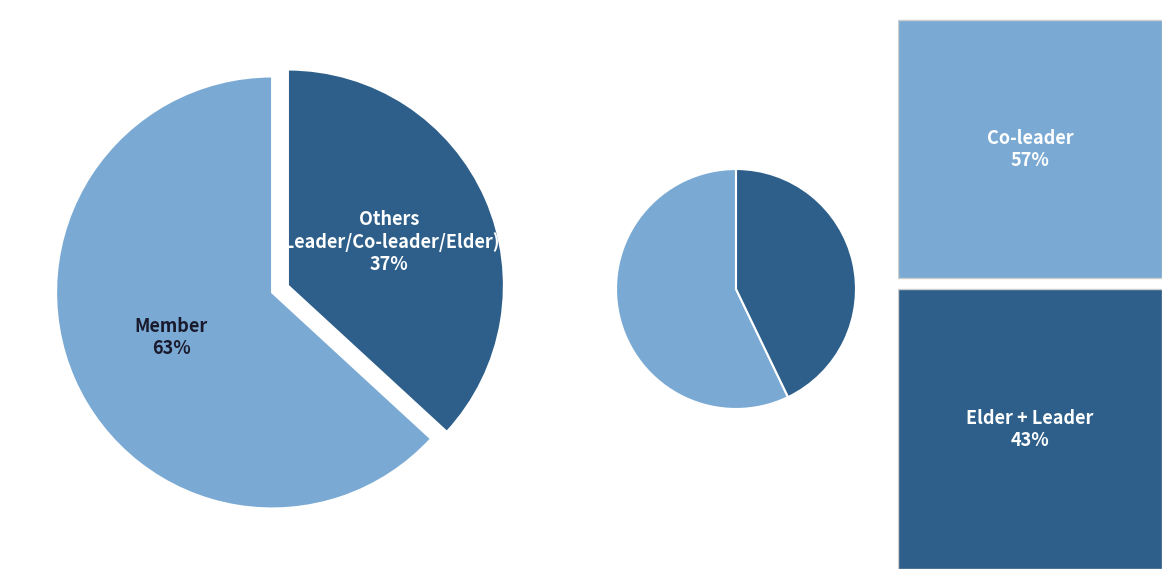

What is the total percentage of Leader and Elder?

15.8%